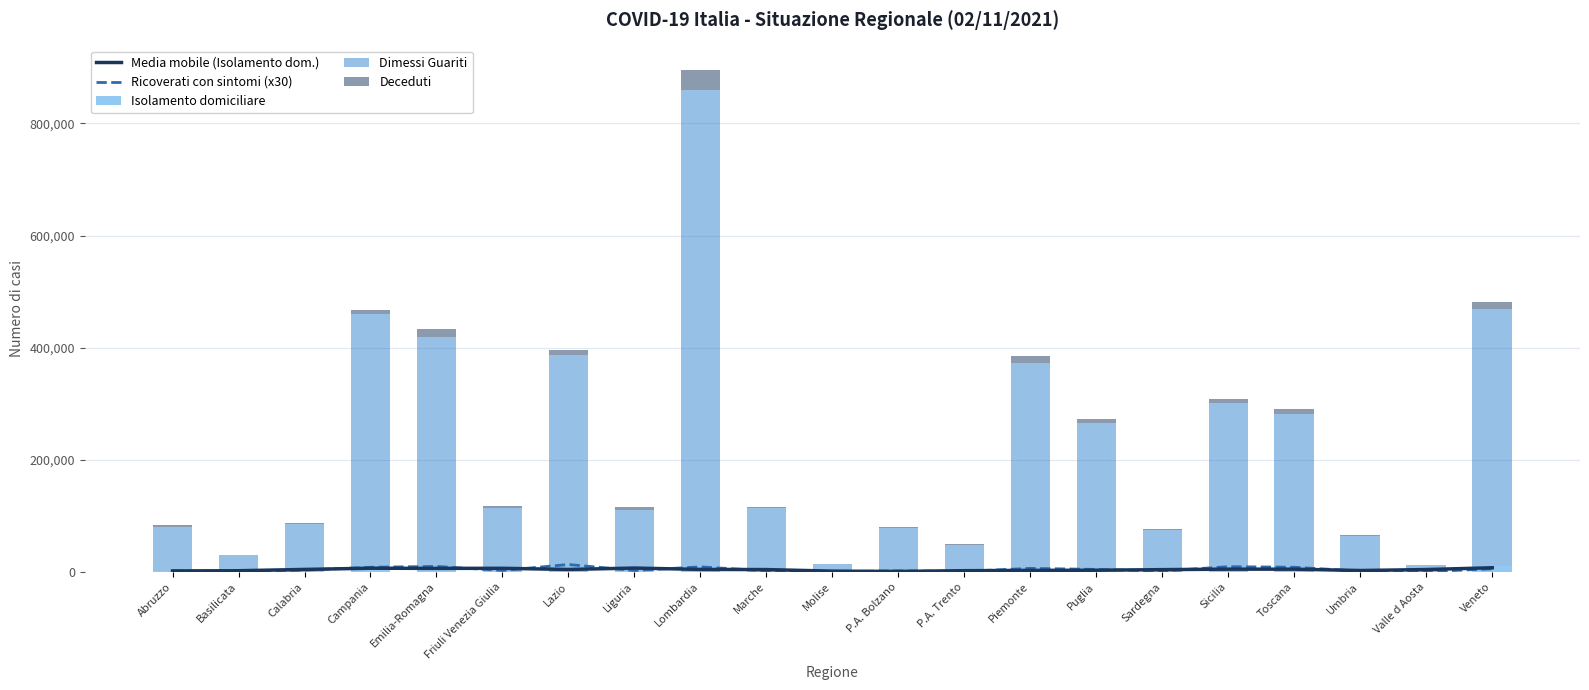

Read the Deceduti value at P.A. Trento.

1378.0